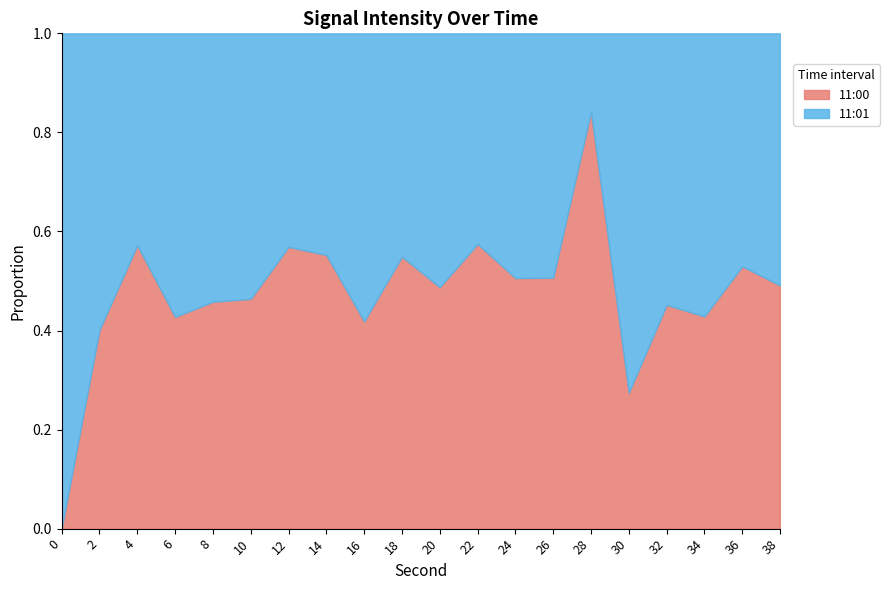

True or false: 11:00 has more than 1 points higher than both neighbors.

True